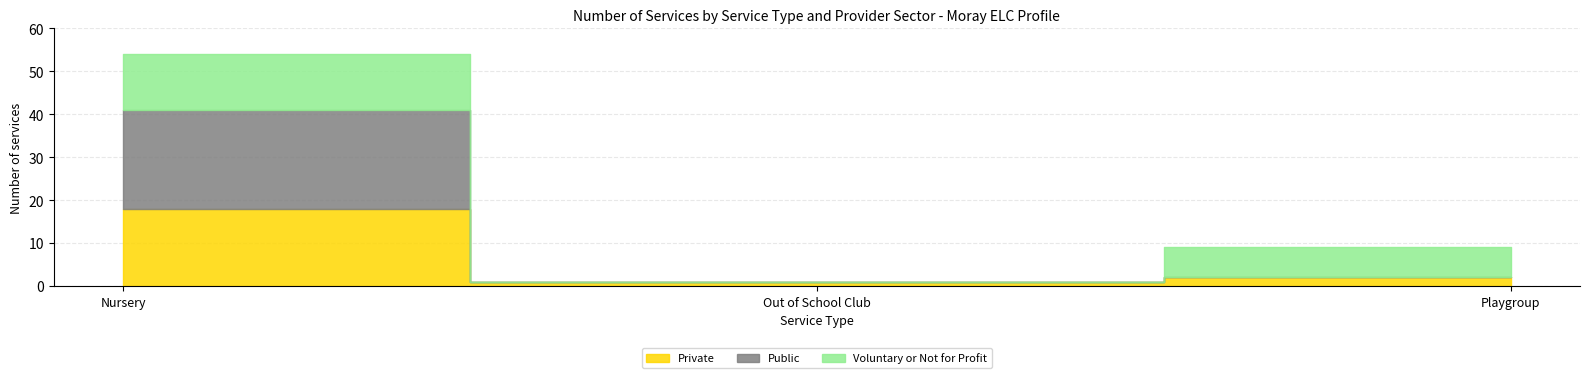

Between Out of School Club and Nursery, which is larger?

Nursery